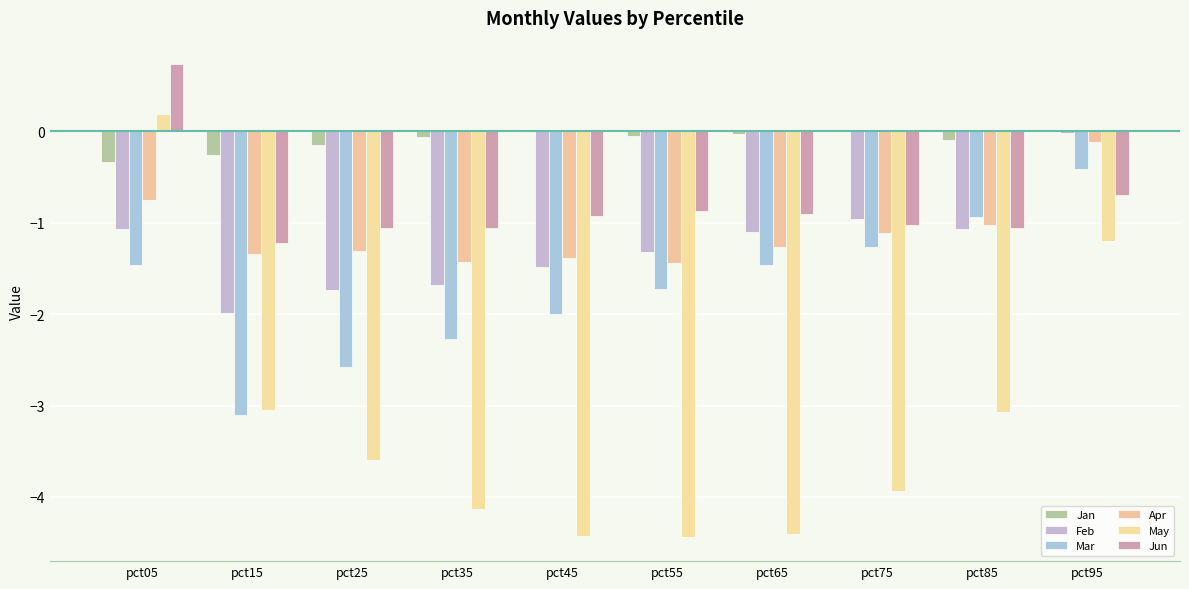

Between pct15 and pct35, which series saw the biggest shift?

May